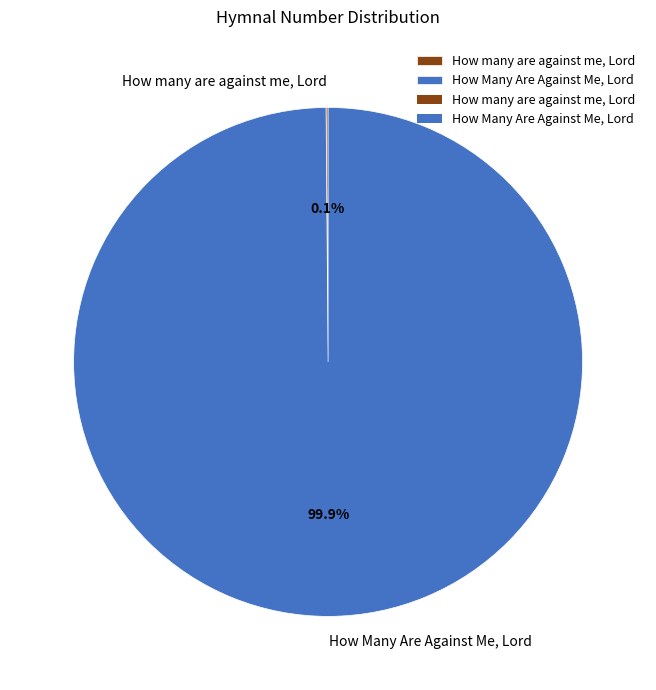

What portion of the pie excludes How Many Are Against Me, Lord?

0.1%